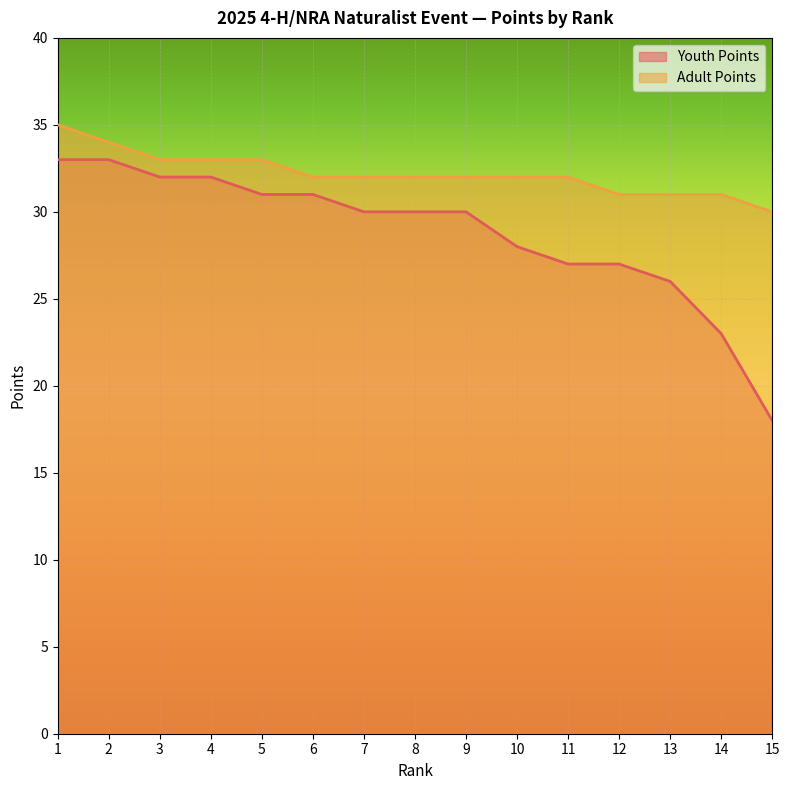

Which series has the widest spread of values?

Youth Points